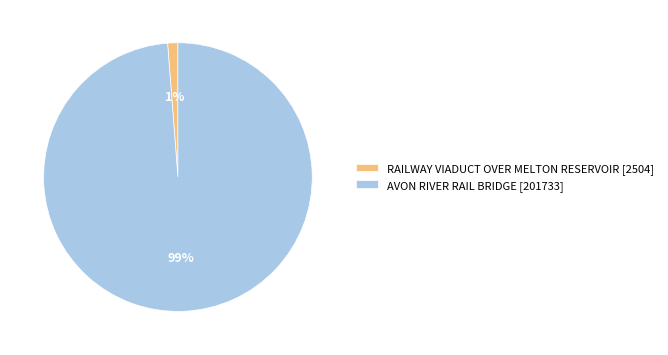

Which has a higher value, RAILWAY VIADUCT OVER MELTON RESERVOIR [2504] or AVON RIVER RAIL BRIDGE [201733]?

AVON RIVER RAIL BRIDGE [201733]